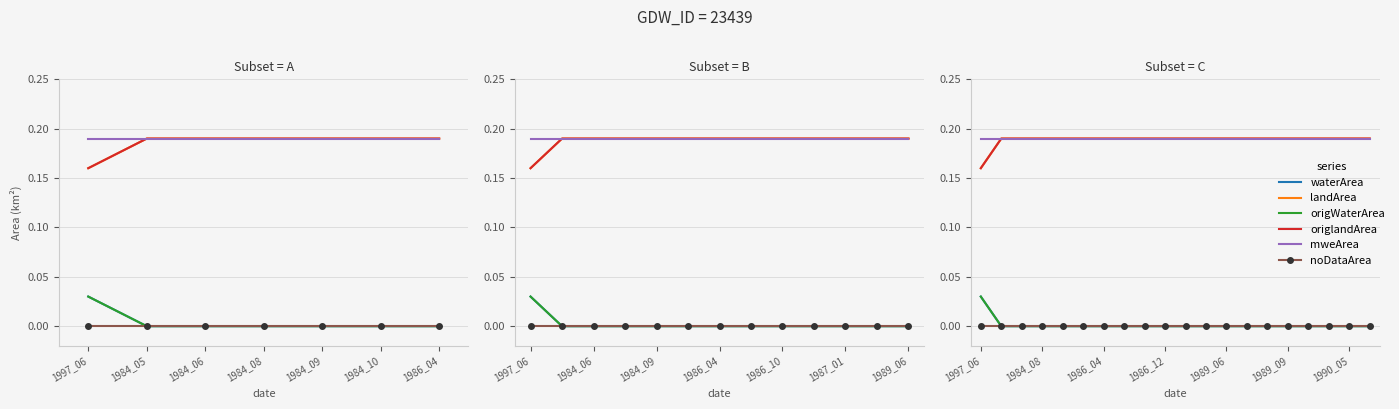

What are all the series names shown in the legend?

waterArea, landArea, origWaterArea, origlandArea, mweArea, noDataArea